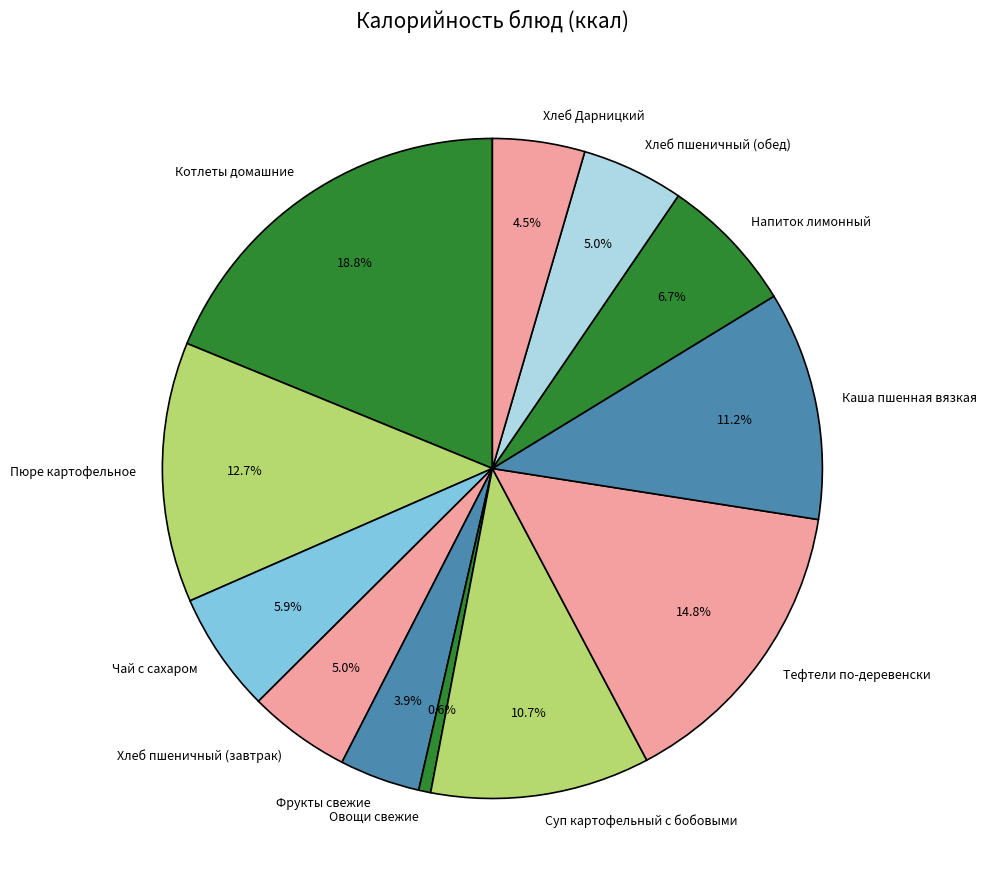

Does any single category account for the majority?

No